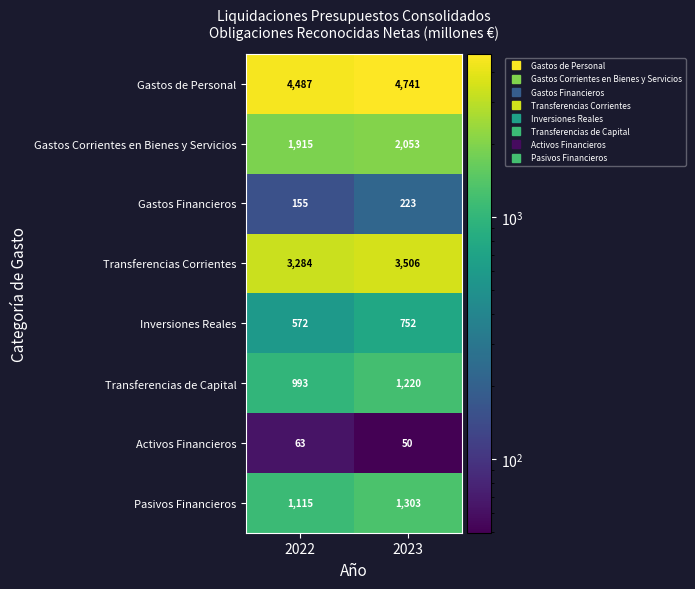

What value does the Activos Financieros series have at 2023, to the nearest 10?

50